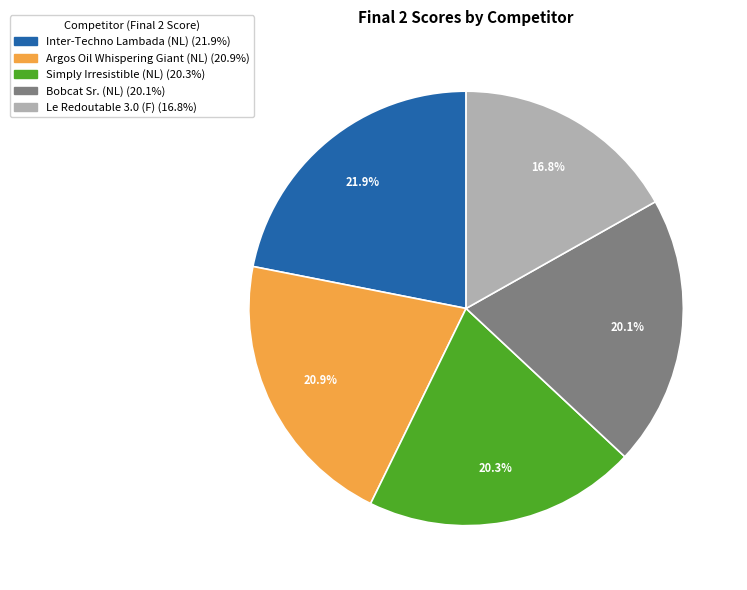

How many slices are in this pie chart?

5